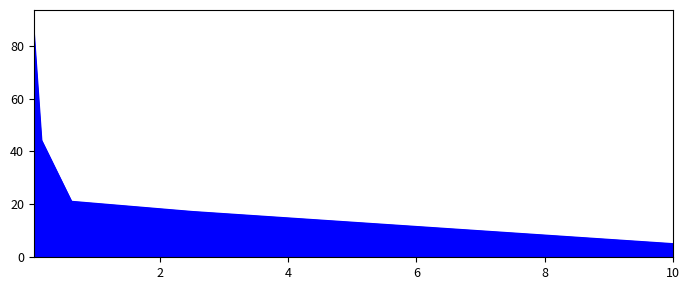

What is the smallest value displayed?

5.1